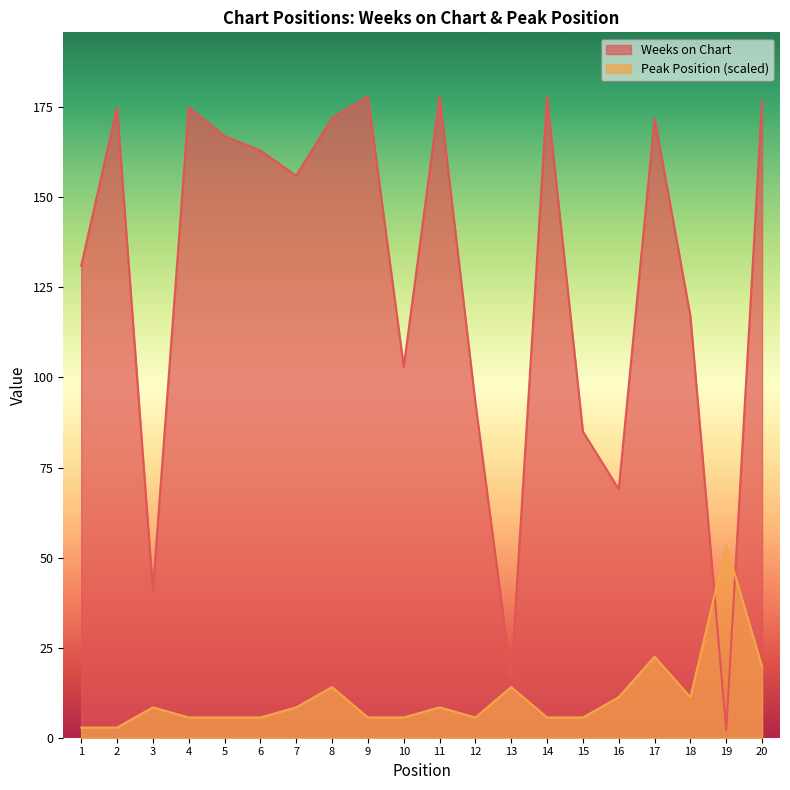

True or false: Weeks on Chart and Peak Position cross at least once.

True